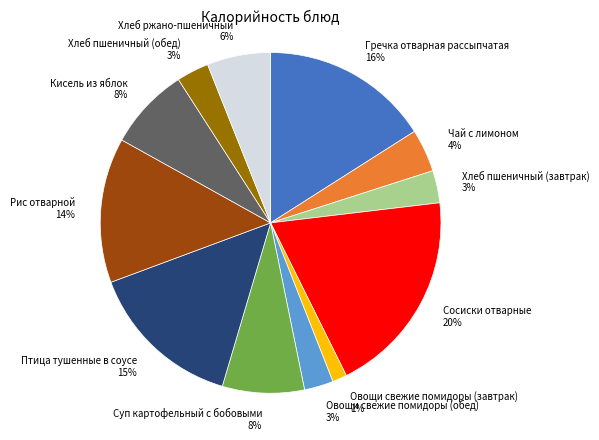

Is Кисель из яблок the majority of the pie?

No